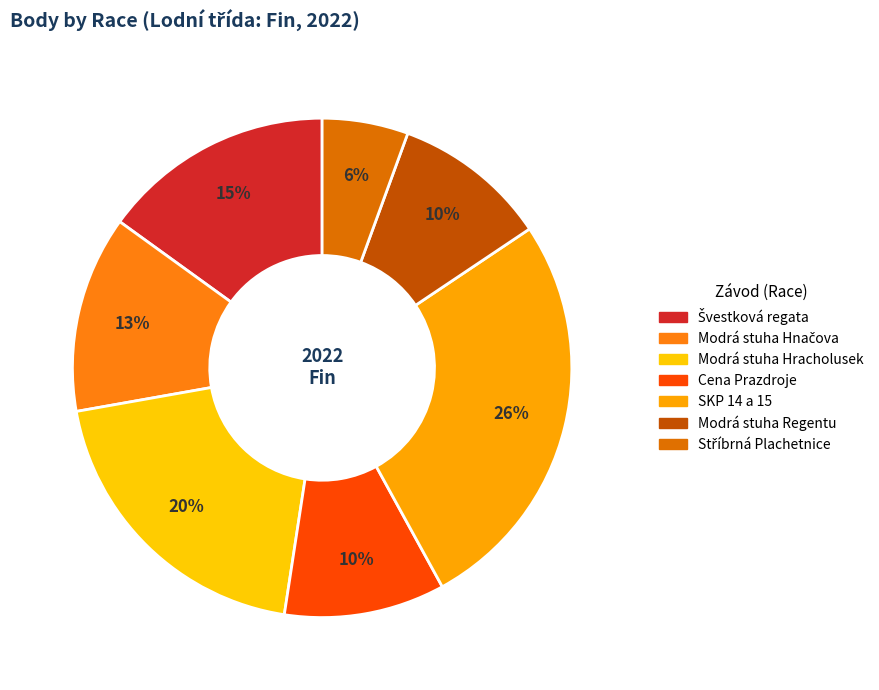

How many slices are in this pie chart?

7